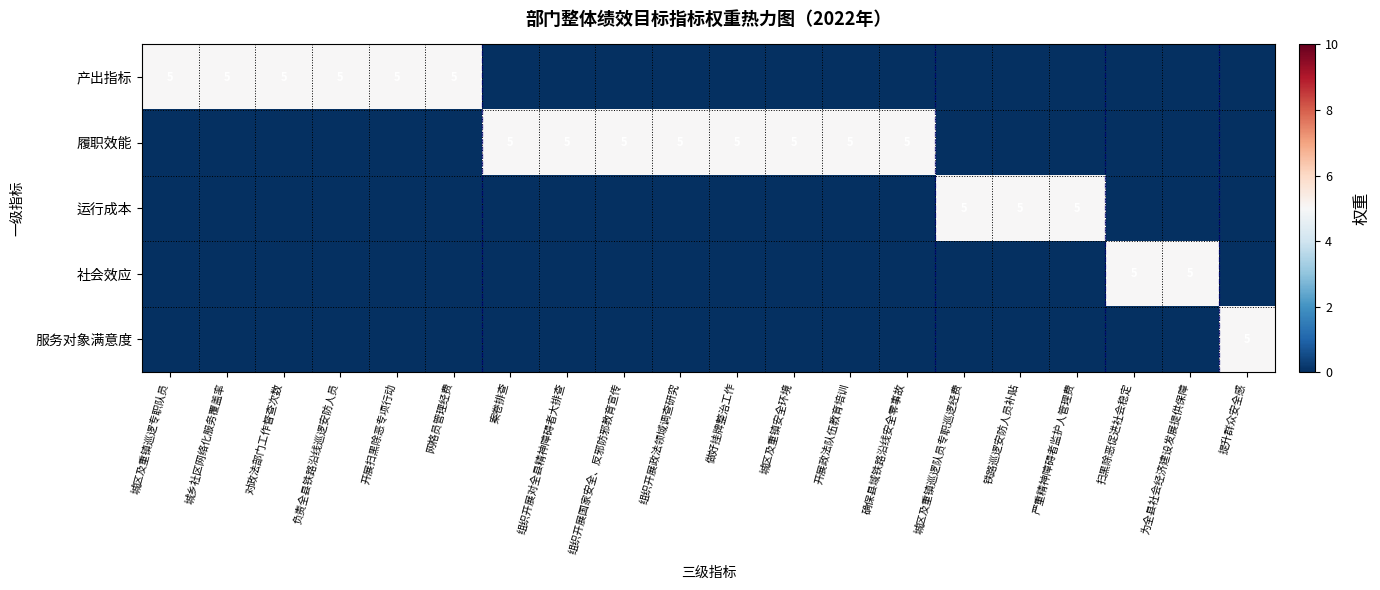

How many distinct data groups are displayed?

5